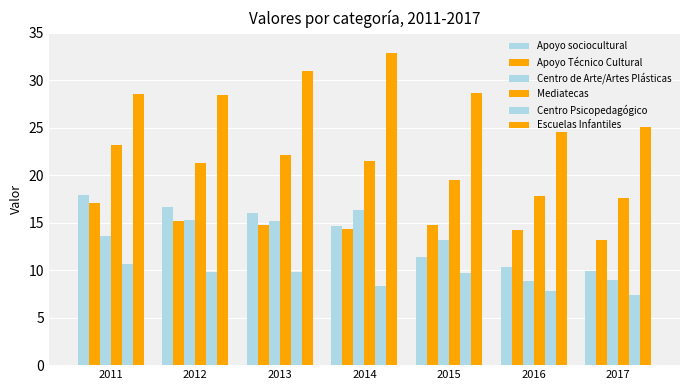

At how many categories does at least one series exceed 16?

7